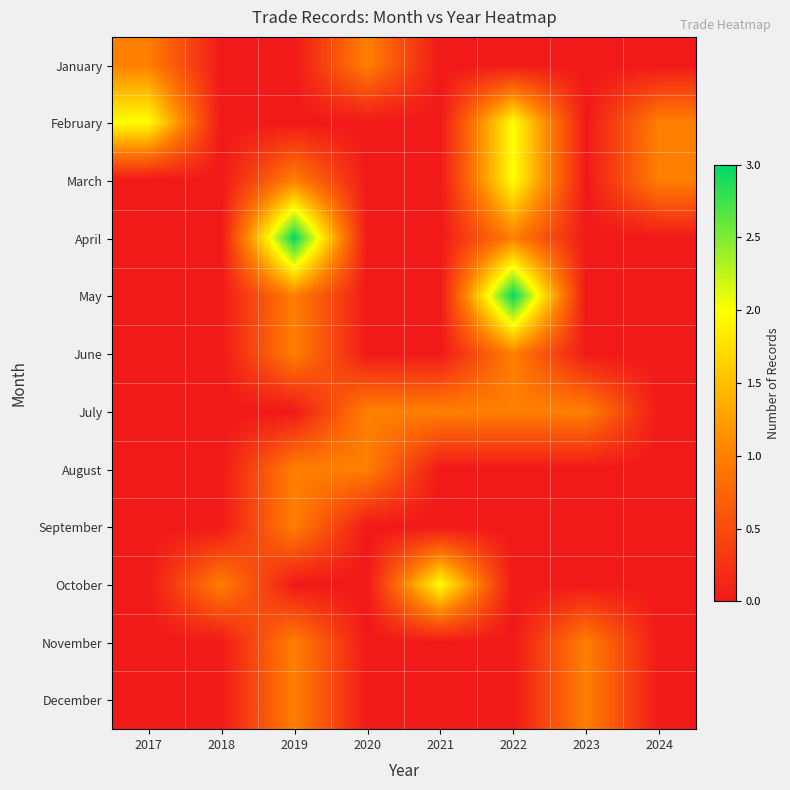

At how many categories does at least one series exceed 2?

2